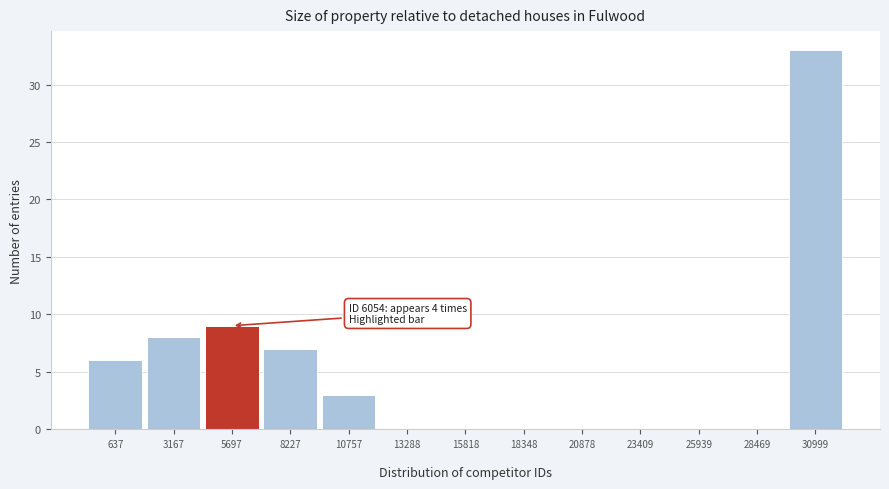

What is the maximum value shown in the chart?

33